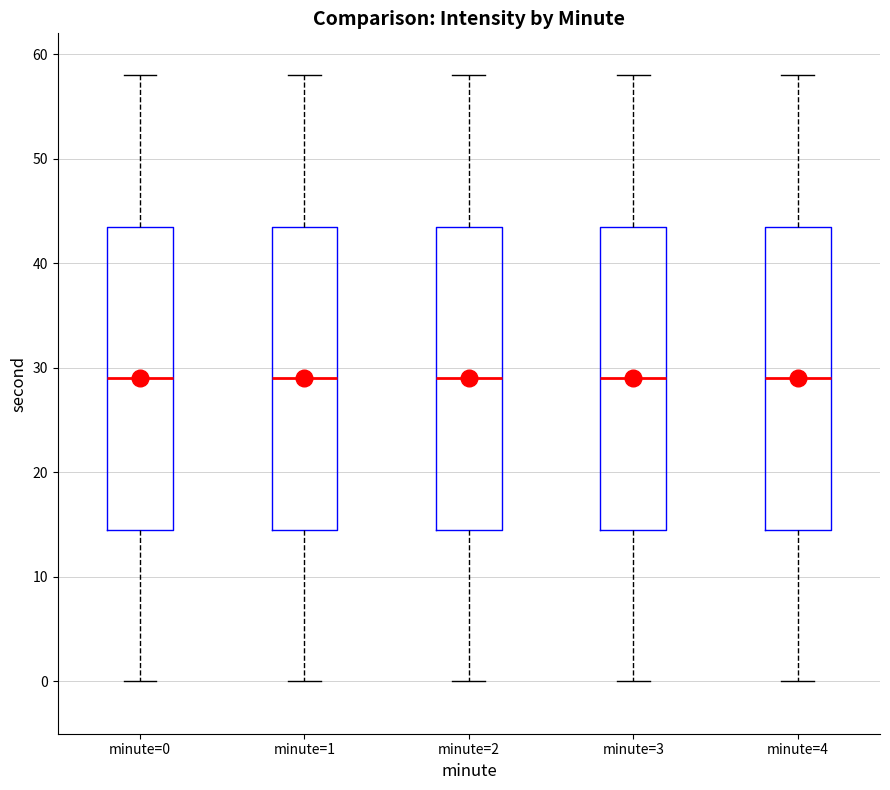

Reading left to right, read every box against the y-axis: the position of its median line, the range the box covers, and the ends of its whiskers. The values are not printed on the chart, so give them approximately, as read against the axis.

minute=0: median 29, box 15 to 44, whiskers 0 to 58
minute=1: median 29, box 15 to 44, whiskers 0 to 58
minute=2: median 29, box 15 to 44, whiskers 0 to 58
minute=3: median 29, box 15 to 44, whiskers 0 to 58
minute=4: median 29, box 15 to 44, whiskers 0 to 58